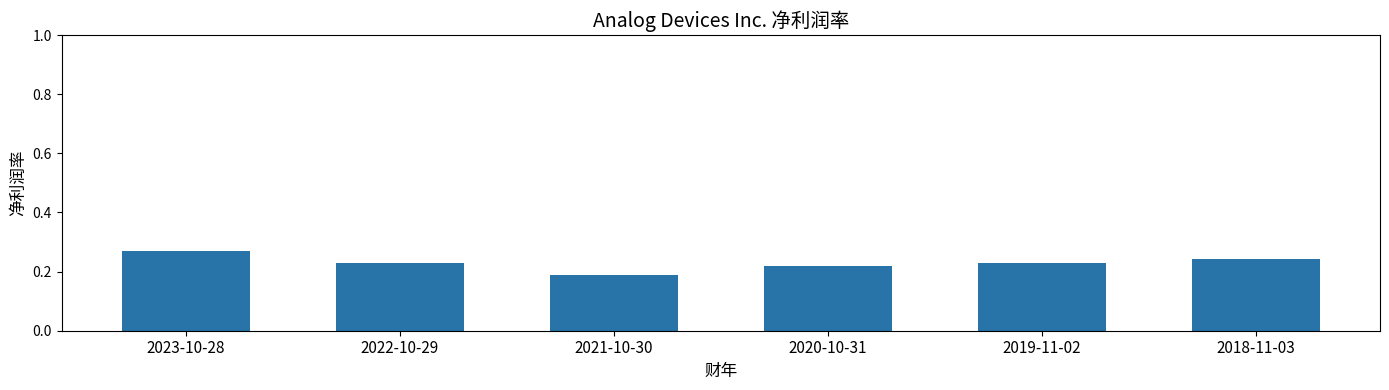

The value at 2021-10-30 is 0.1. True or false?

False